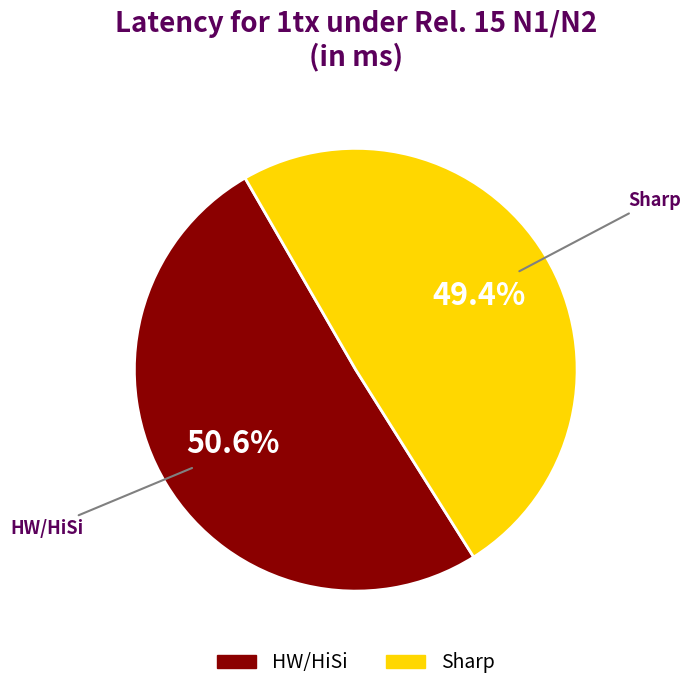

To the nearest percent, what is the difference between the Sharp and HW/HiSi slice percentages?

1%